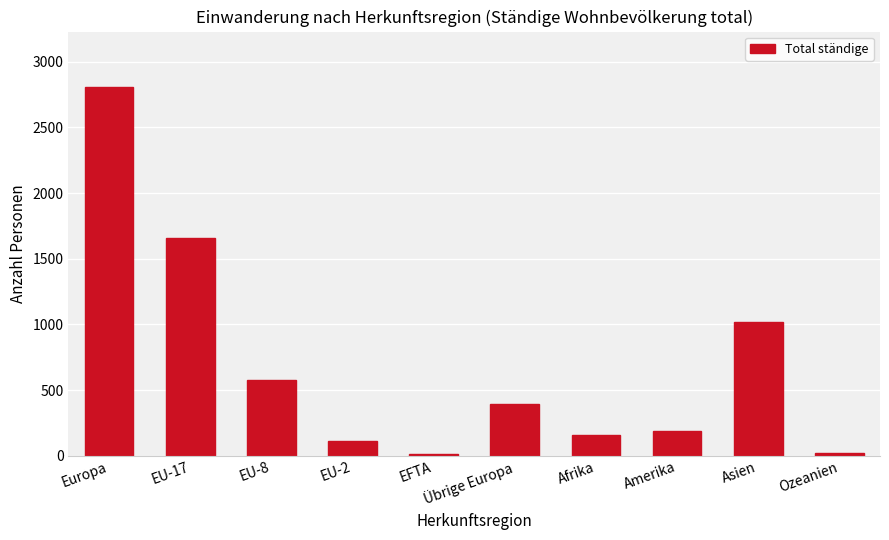

What is the value of the 6th bar from the left?

392